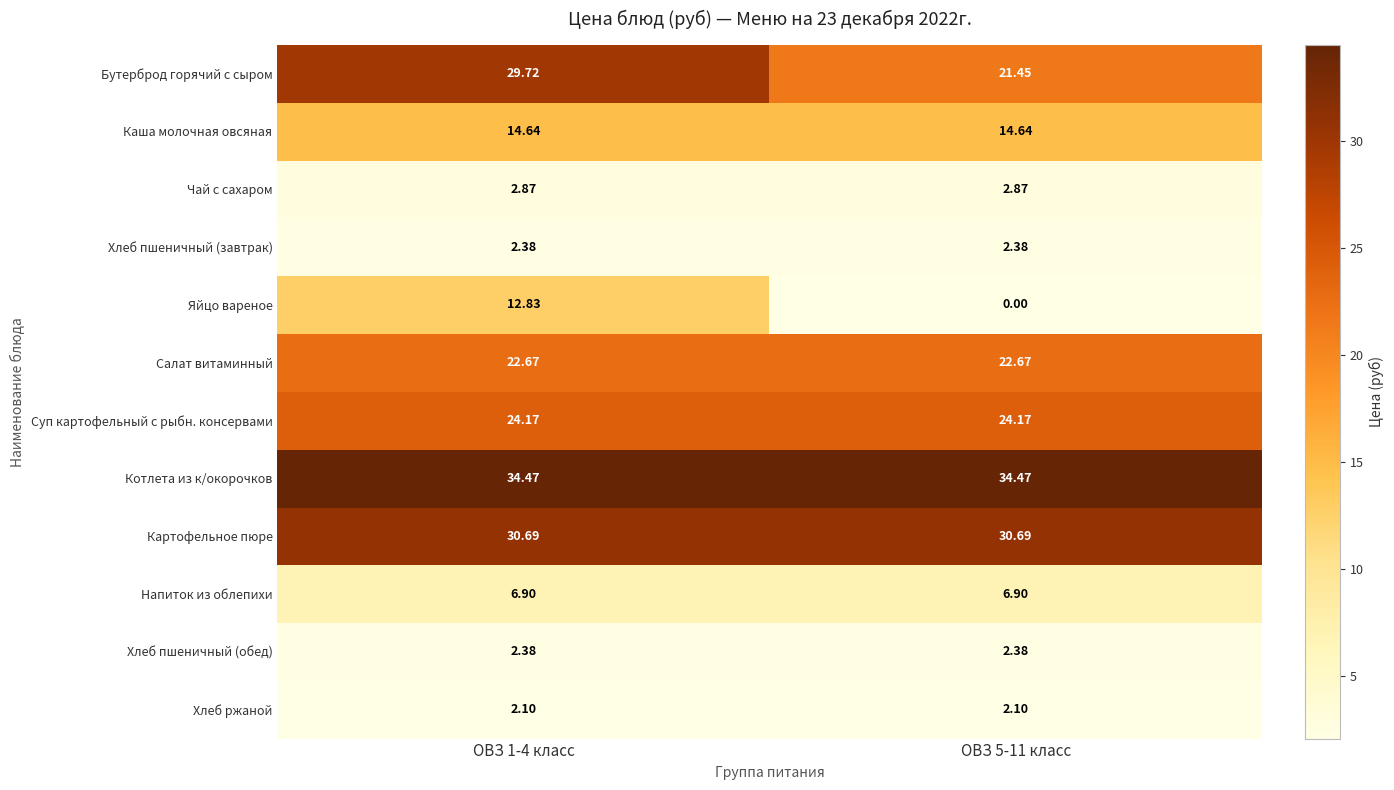

Which series changed the most between ОВЗ 1-4 класс and ОВЗ 5-11 класс?

Яйцо вареное